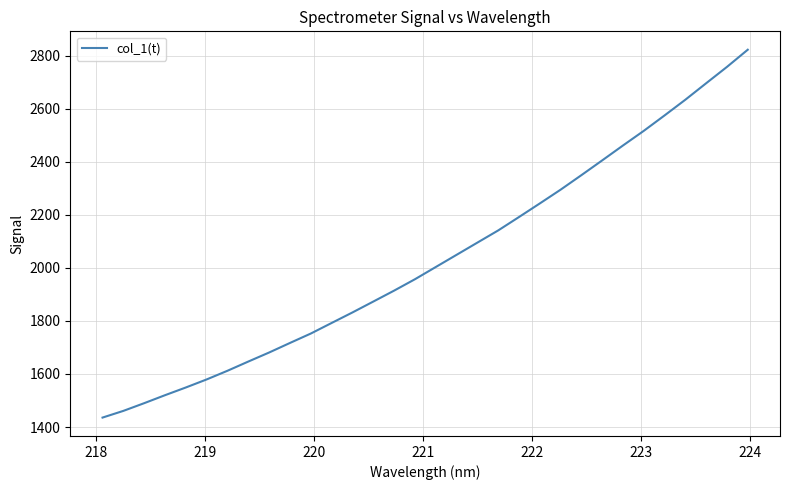

What is the greatest value displayed?

2822.1